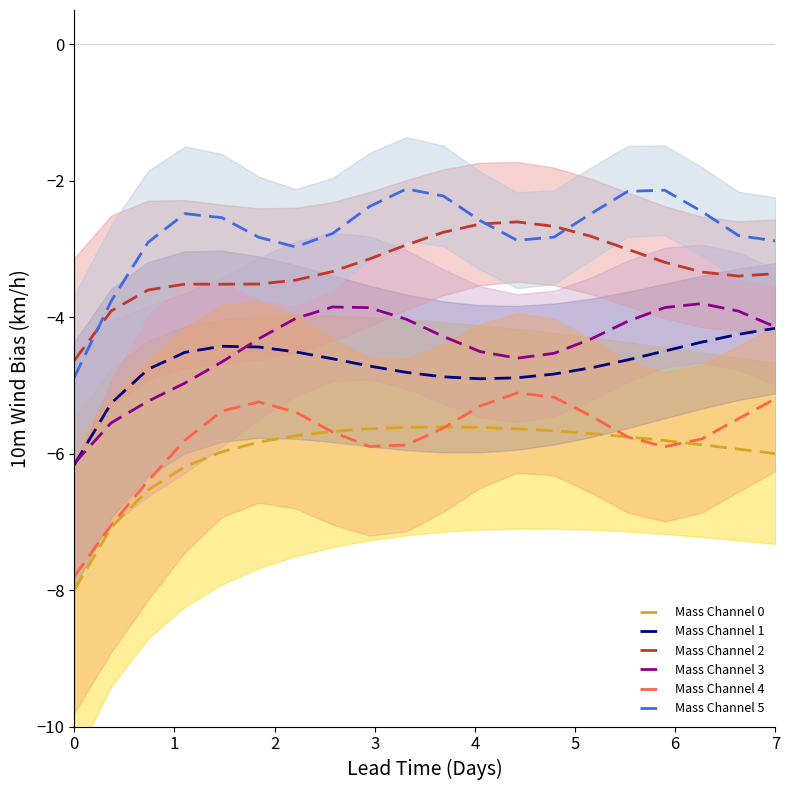

What is the lowest value of the Mass Channel 2 series?

-4.6